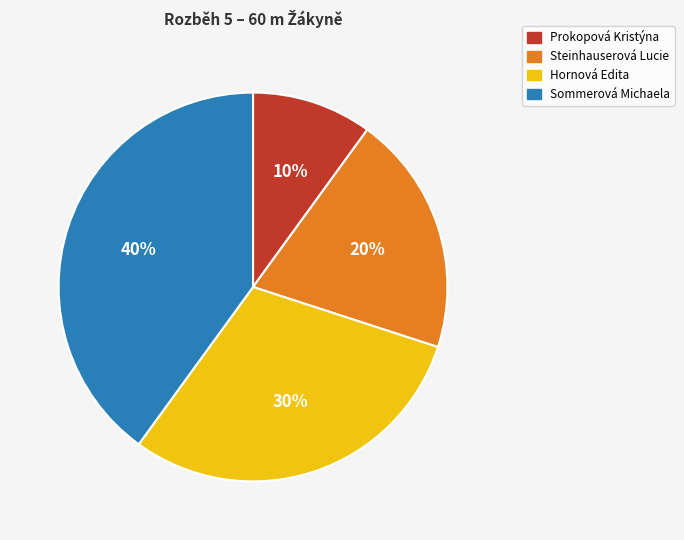

To the nearest percent, what percentage of the pie is Hornová Edita?

30%